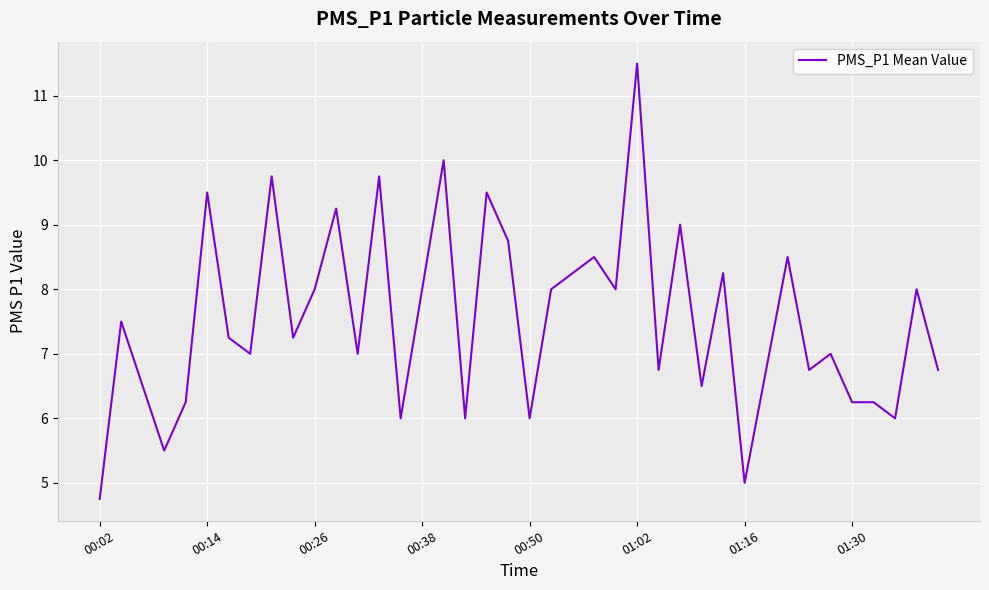

What is the smallest value displayed?

4.8